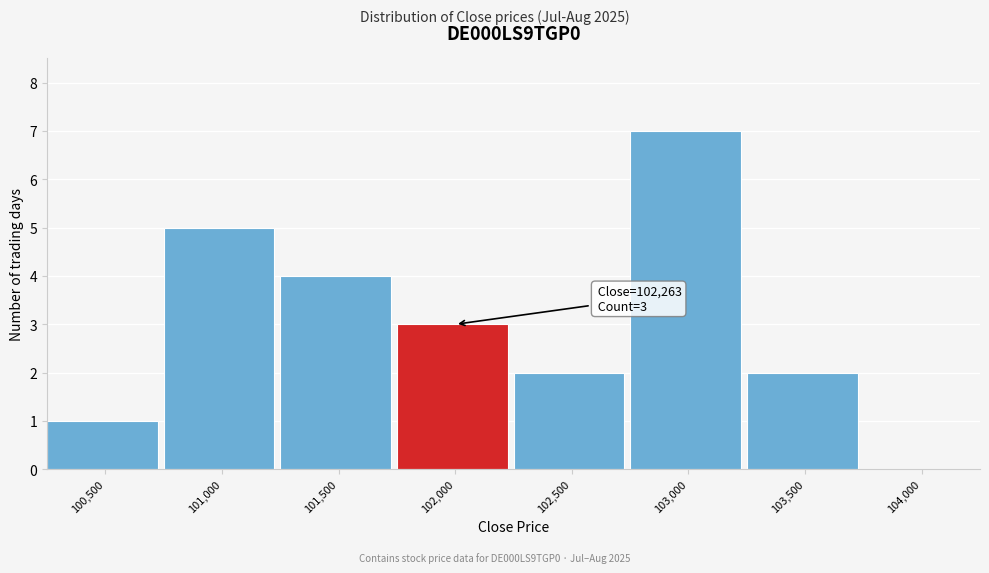

Reading left to right, what are all the values shown in this chart?

100,500=1	101,000=5	101,500=4	102,000=3	102,500=2	103,000=7	103,500=2	104,000=0